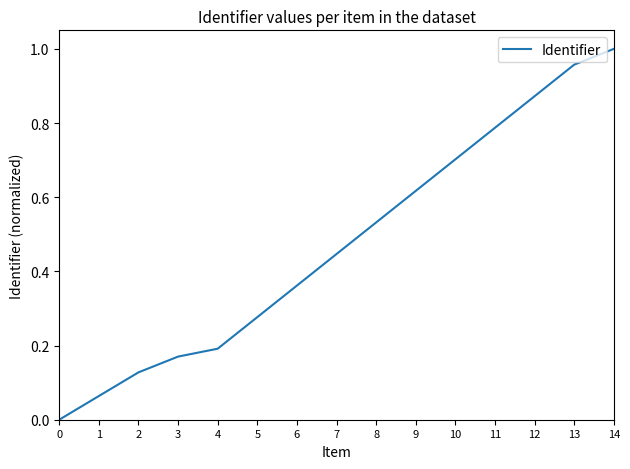

What is the change in value from 12 to 14?

+0.1